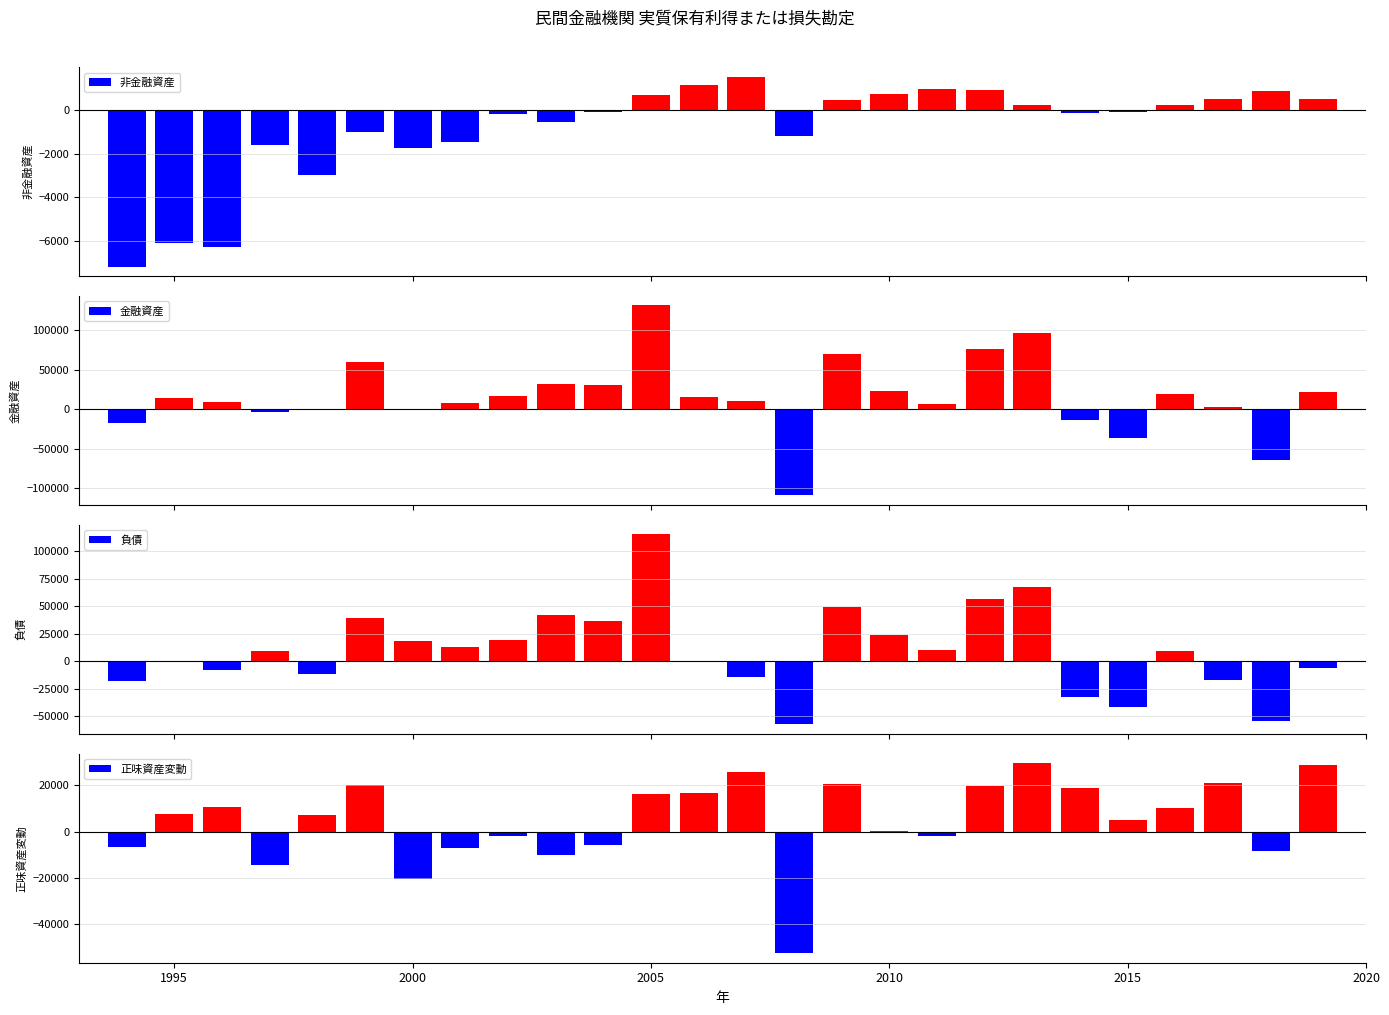

What is the difference between the maximum and minimum values in the 非金融資産 series?

8738.2